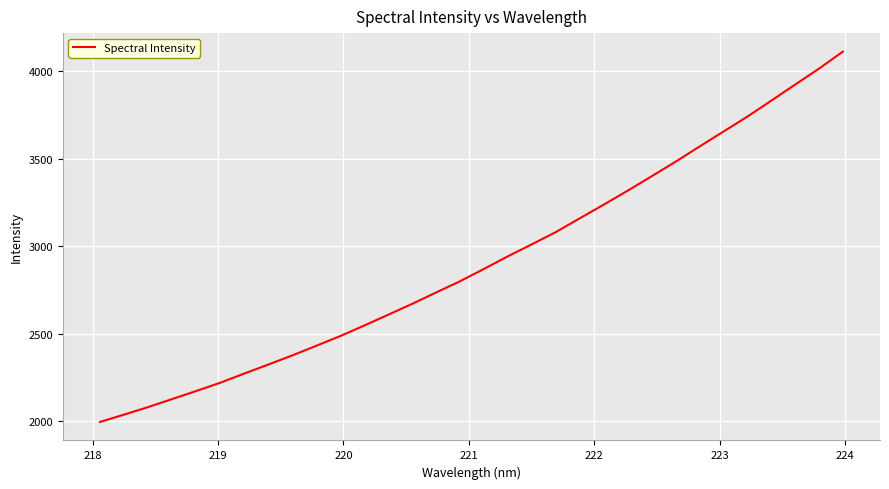

What is the greatest value displayed?

4111.3